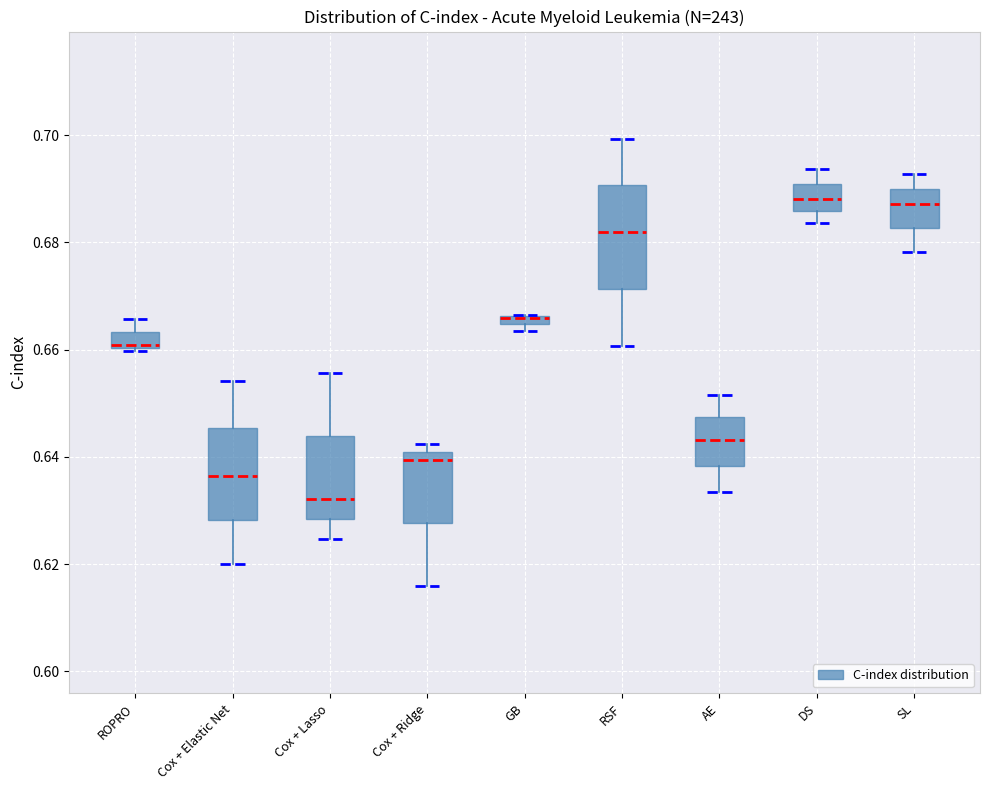

Where is the lower edge of the box for ROPRO on the y-axis? The values are not printed on the chart, so give them approximately, as read against the axis.

0.660